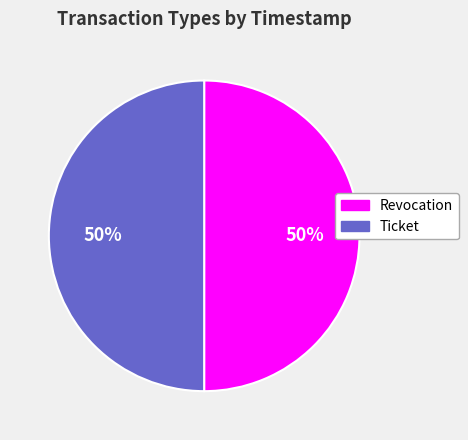

Approximately how many times larger is the value at Revocation compared to Ticket?

1.0